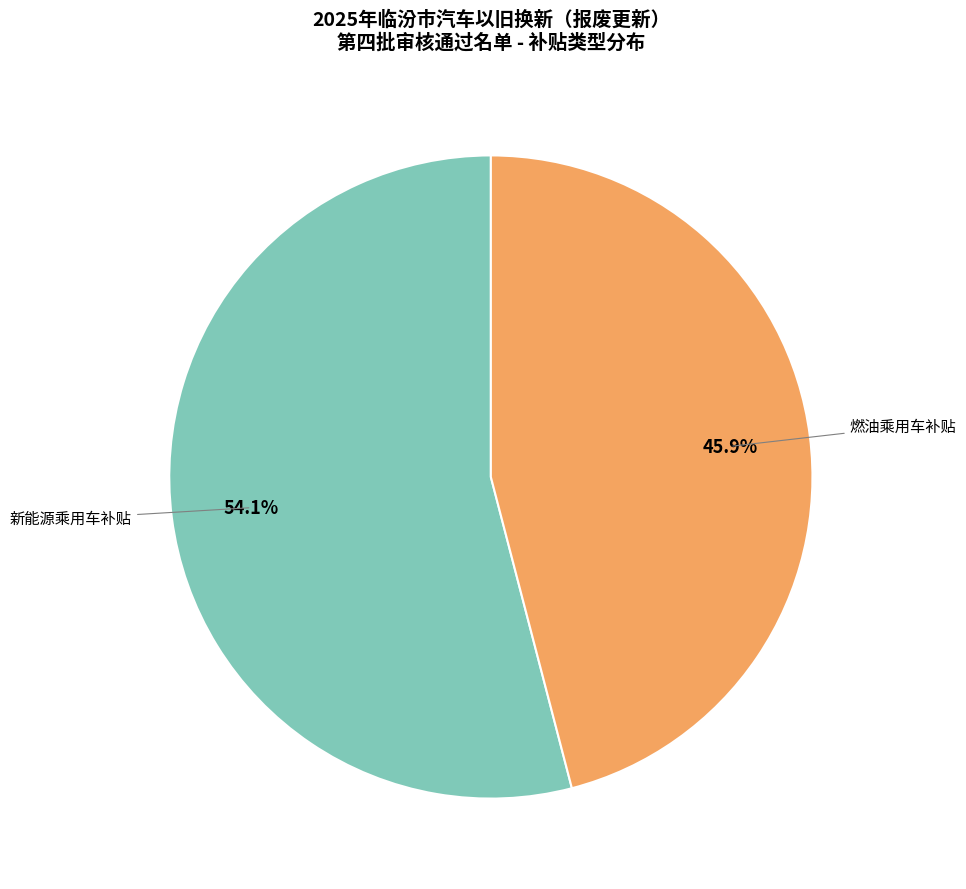

Is there a majority slice in this chart?

Yes